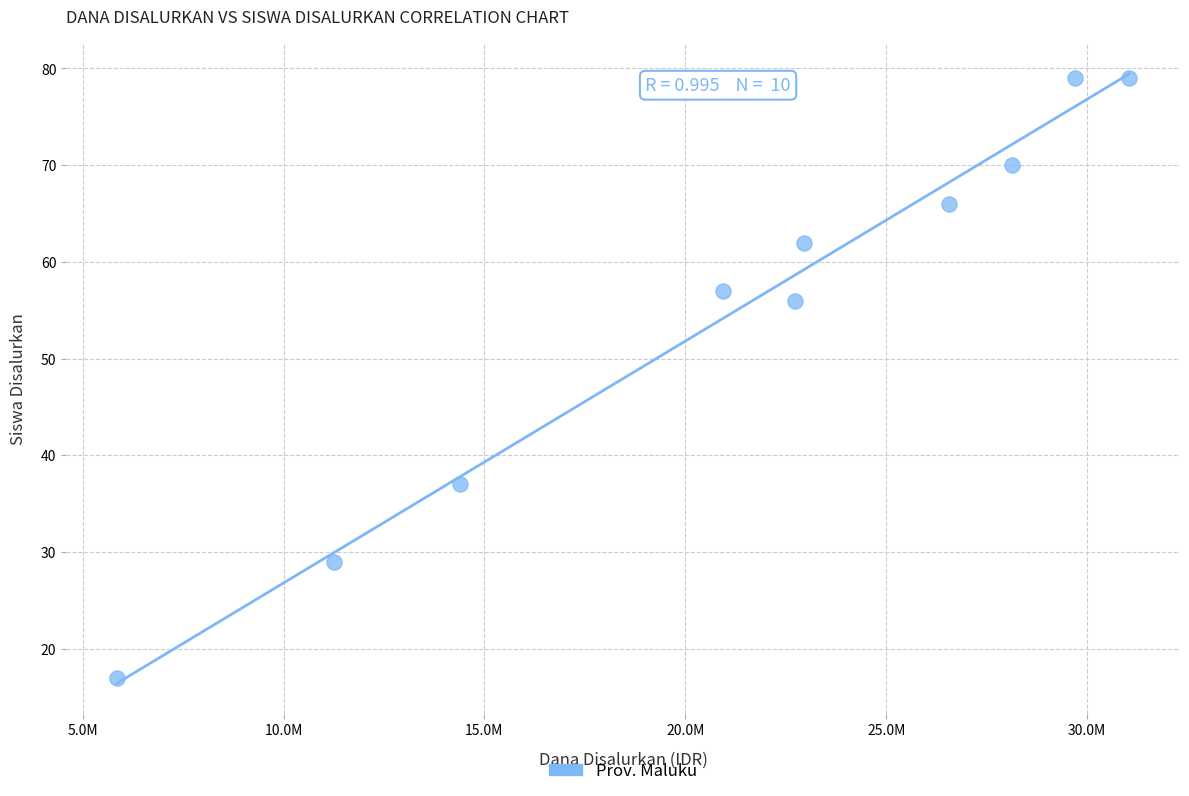

What Y value in the scatter plot is closest to 48?

56